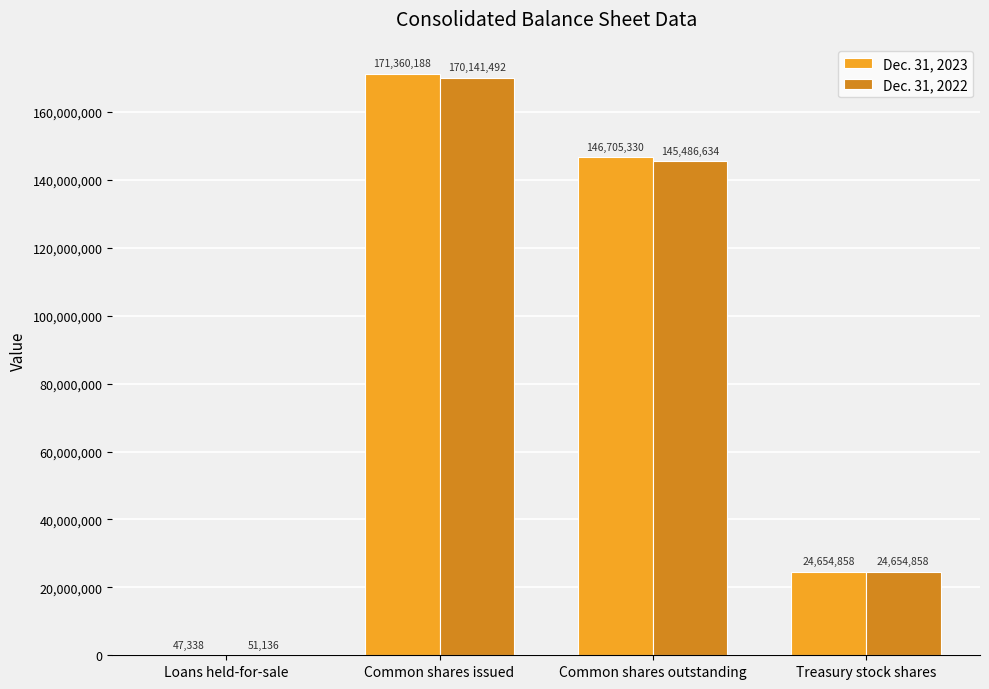

Between Loans held-for-sale and Common shares outstanding, which series saw the biggest shift?

Dec. 31, 2023